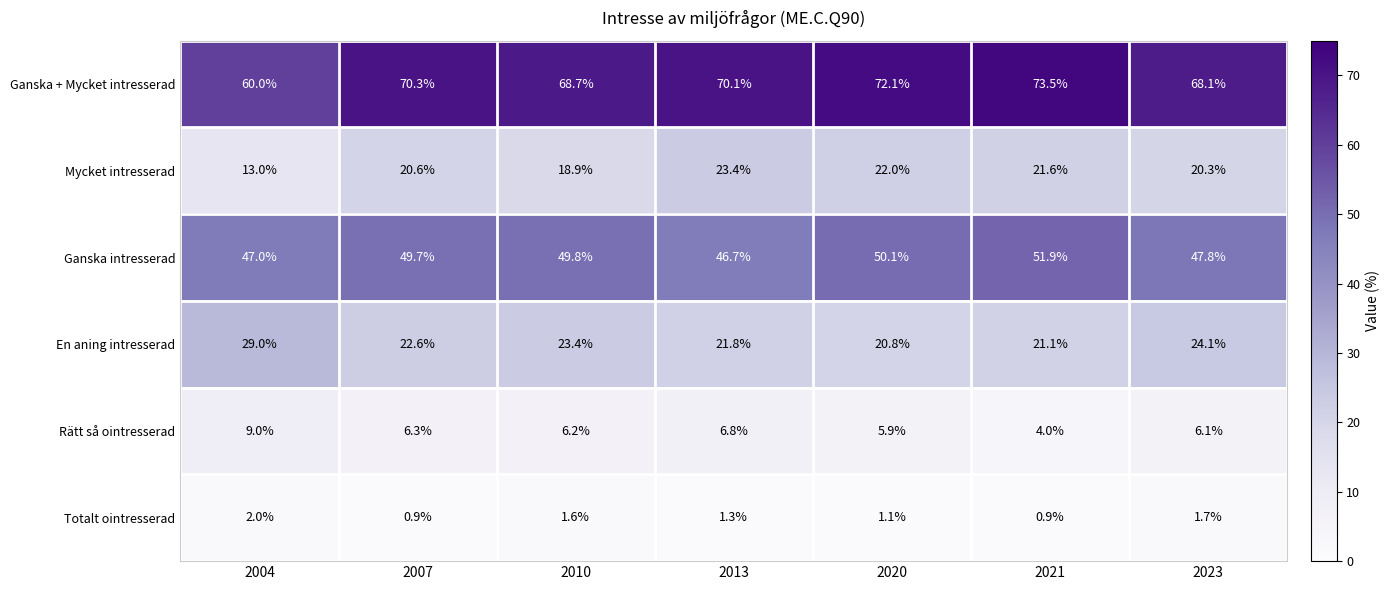

Between 2007 and 2013, which series saw the biggest shift?

Ganska intresserad